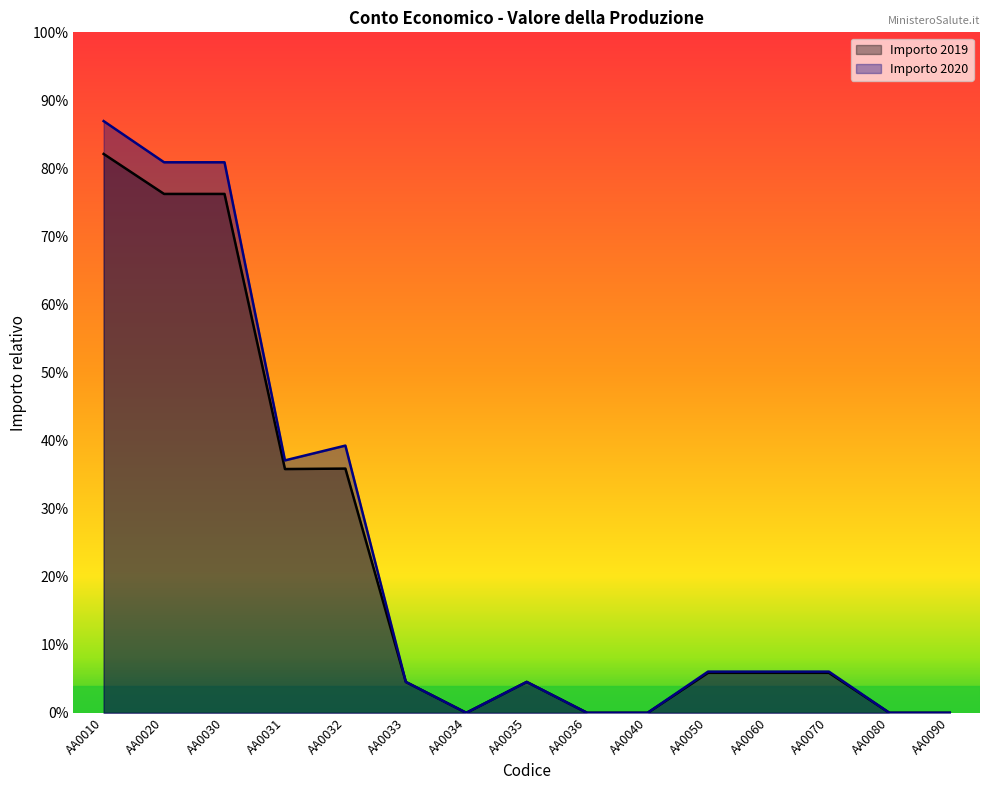

True or false: Importo 2020 has a value of 3.3 at AA0035.

False